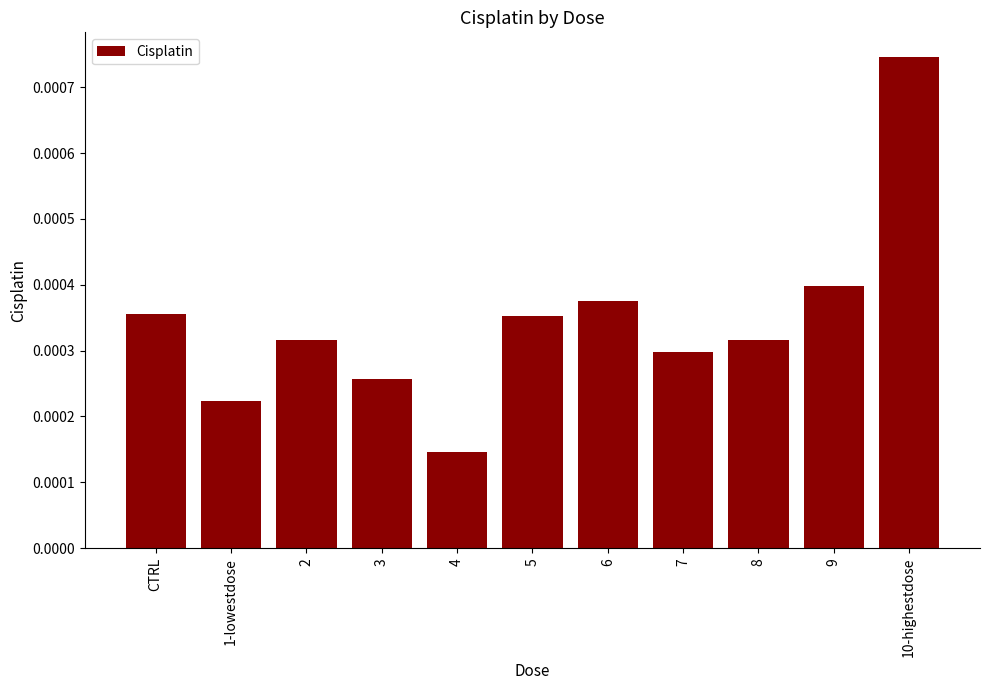

What is the label of the 11th bar from the right?

CTRL